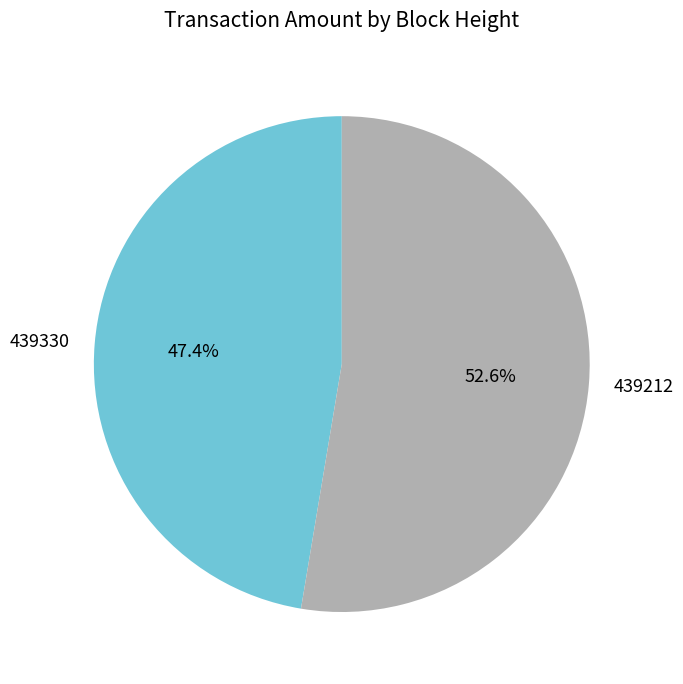

What is the smallest slice in the pie chart?

439330